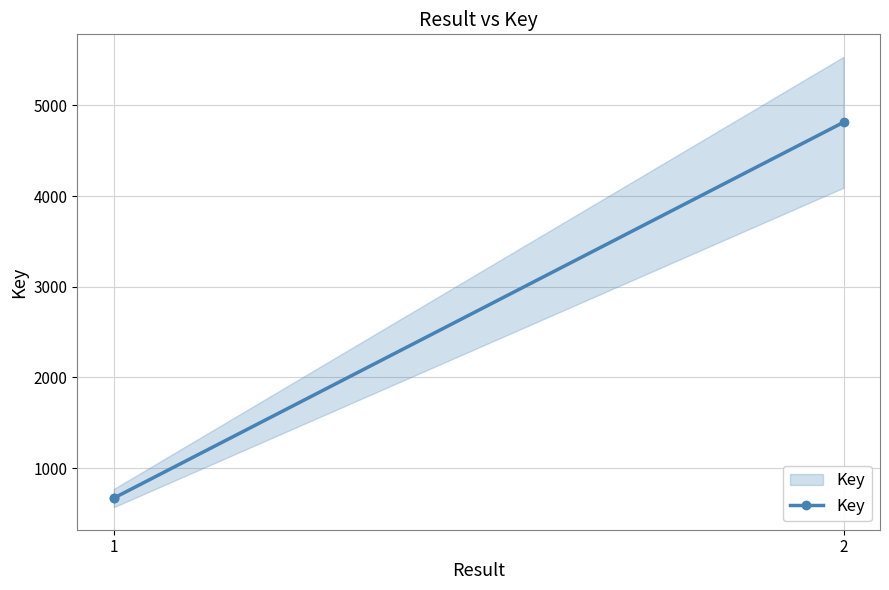

Is this an area chart (filled region under the line)?

No